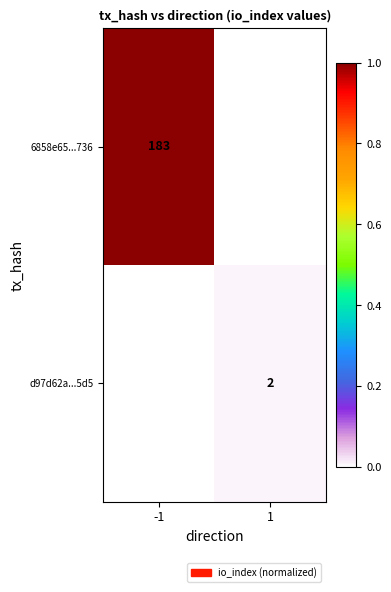

Is the value of 6858e65...736 at -1 greater than the value of d97d62a...5d5 at 1?

Yes